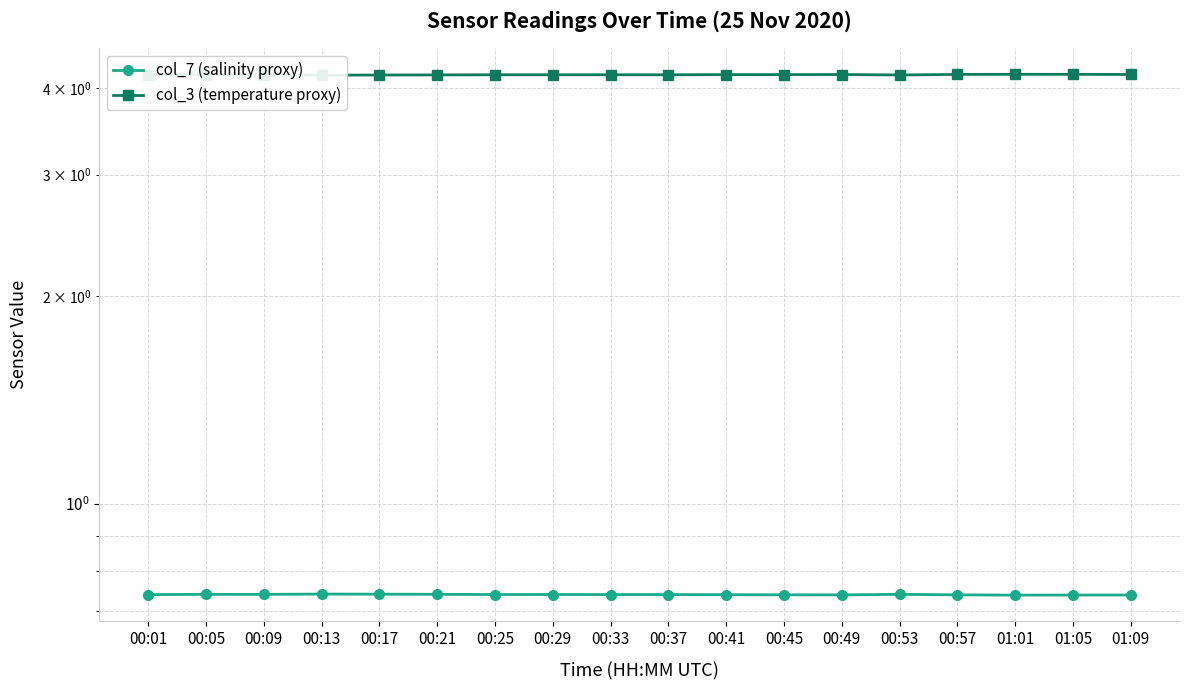

At which category does col_7 (salinity proxy) reach its first local valley?

00:09